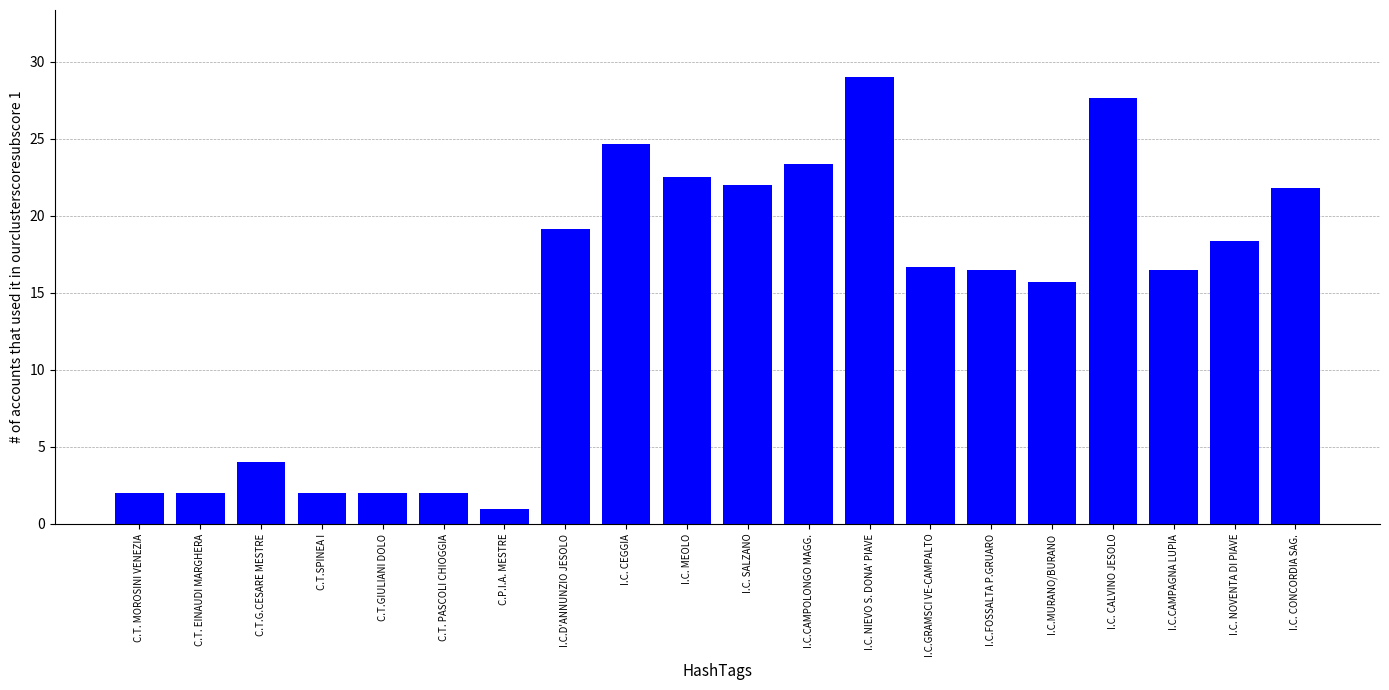

How many values exceed 16?

12